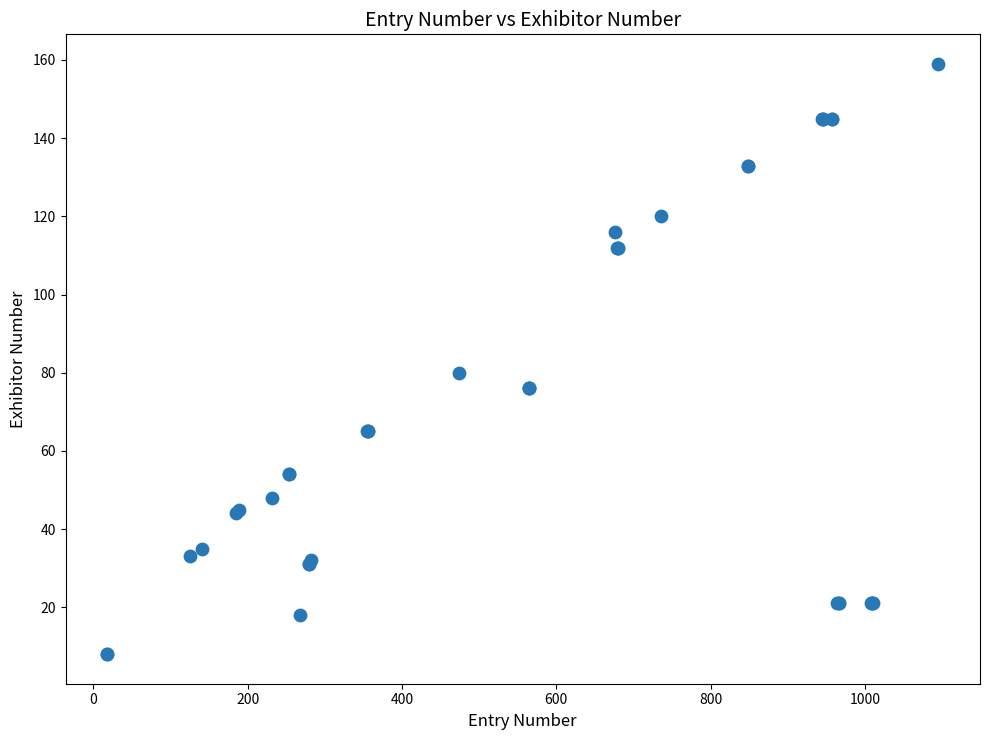

What Y value in the scatter plot is closest to 83?

80